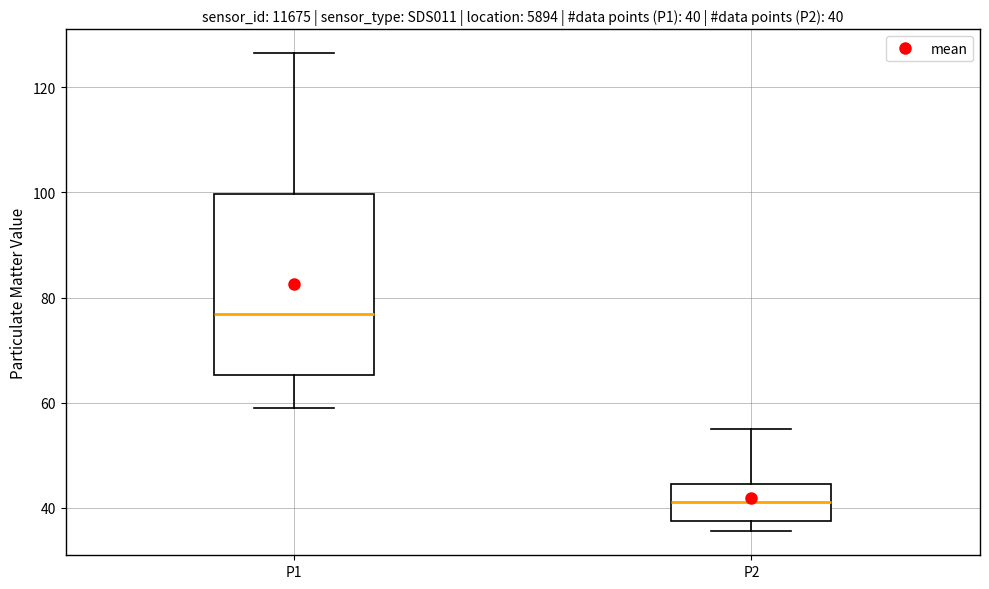

Which box is the tallest, from its lower edge to its upper edge?

P1